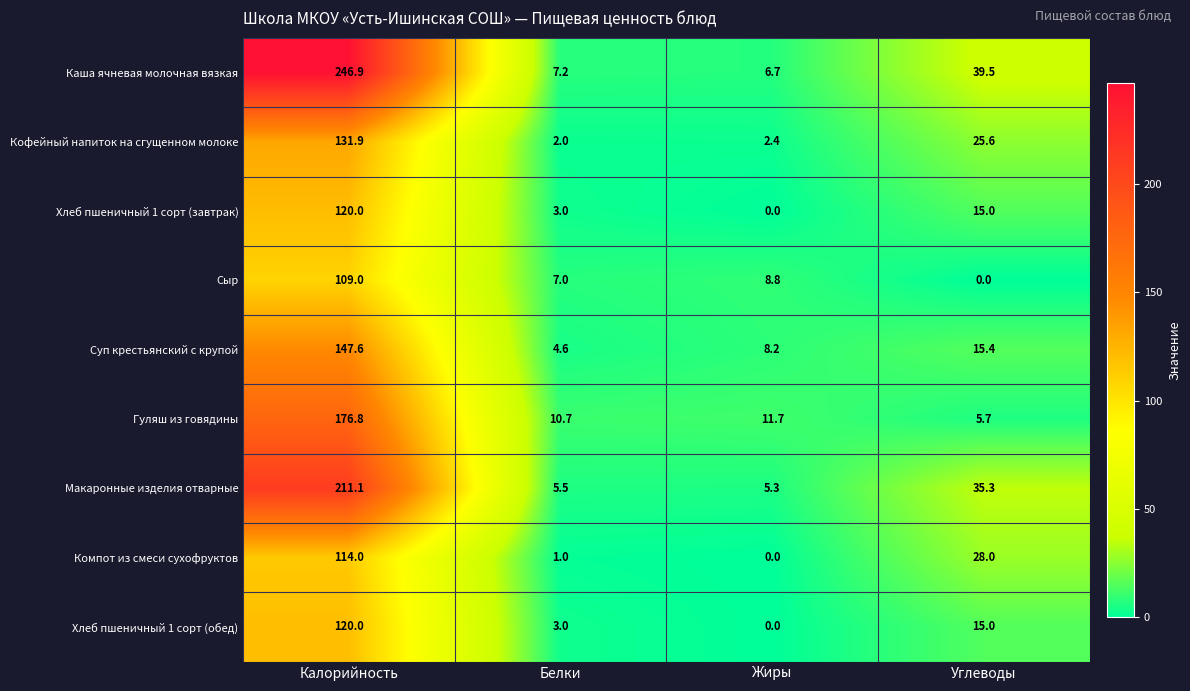

At which category is the sum across all series the highest?

Калорийность